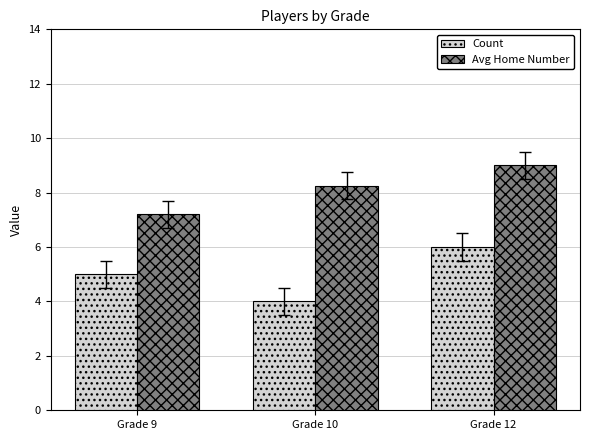

What is the difference between the Avg Home Number values at Grade 12 and Grade 9?

1.8